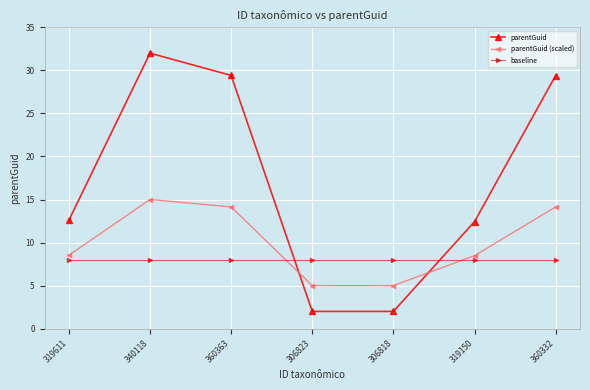

What is the sum of all baseline values?

56.0